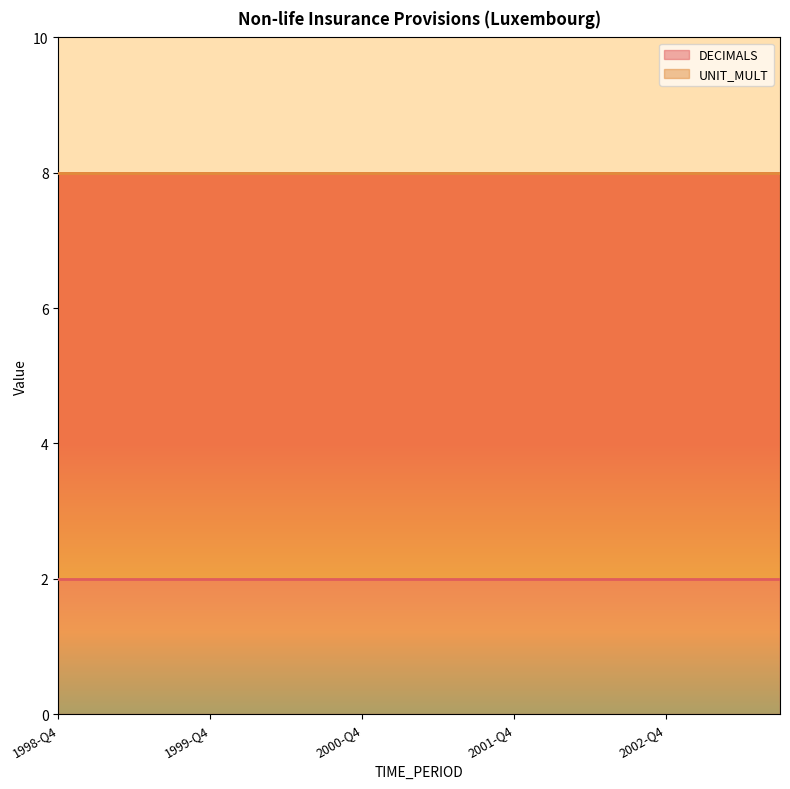

Rank the categories by UNIT_MULT value from highest to lowest.

1998-Q4, 1999-Q1, 1999-Q2, 1999-Q3, 1999-Q4, 2000-Q1, 2000-Q2, 2000-Q3, 2000-Q4, 2001-Q1, 2001-Q2, 2001-Q3, 2001-Q4, 2002-Q1, 2002-Q2, 2002-Q3, 2002-Q4, 2003-Q1, 2003-Q2, 2003-Q3